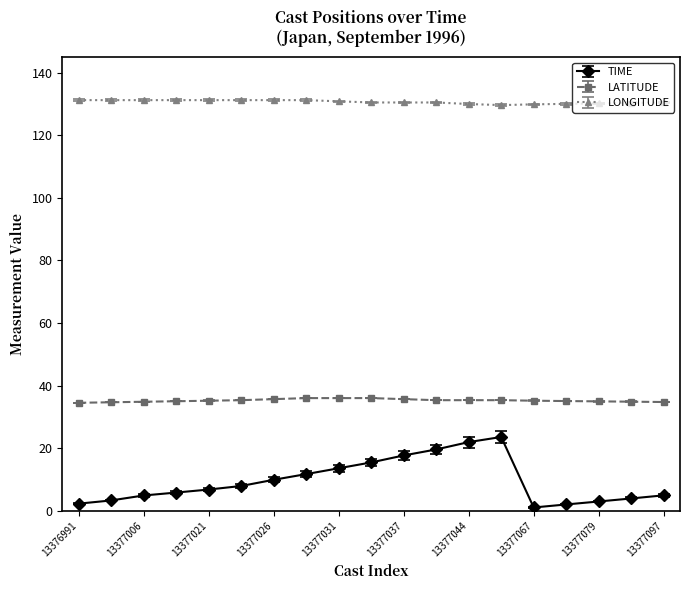

What is the difference between the maximum and minimum values in the LONGITUDE series?

1.6